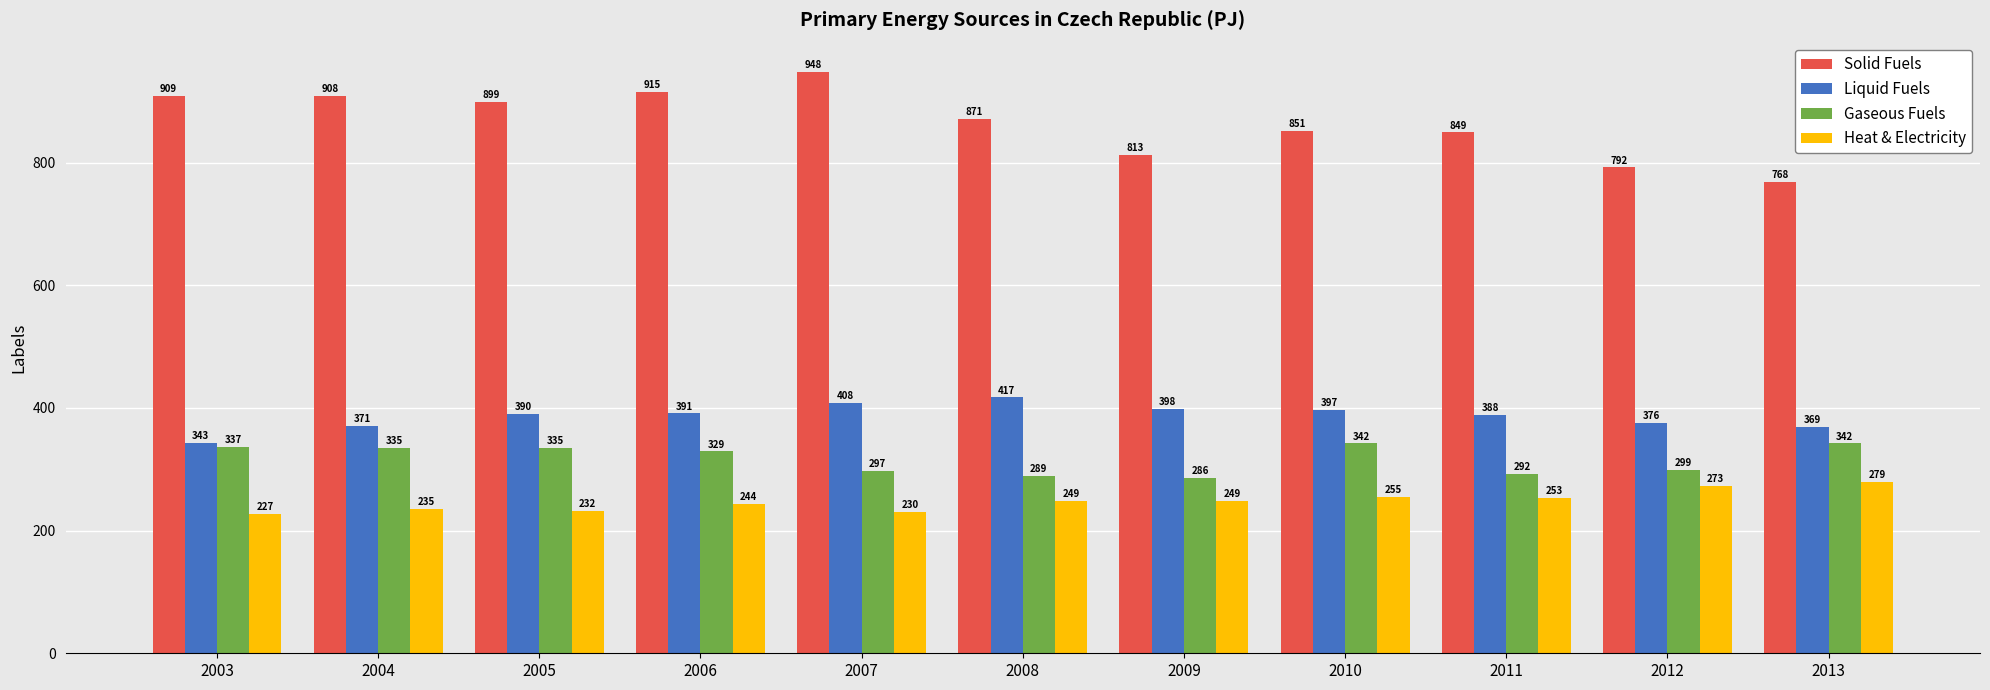

How many distinct data groups are displayed?

4